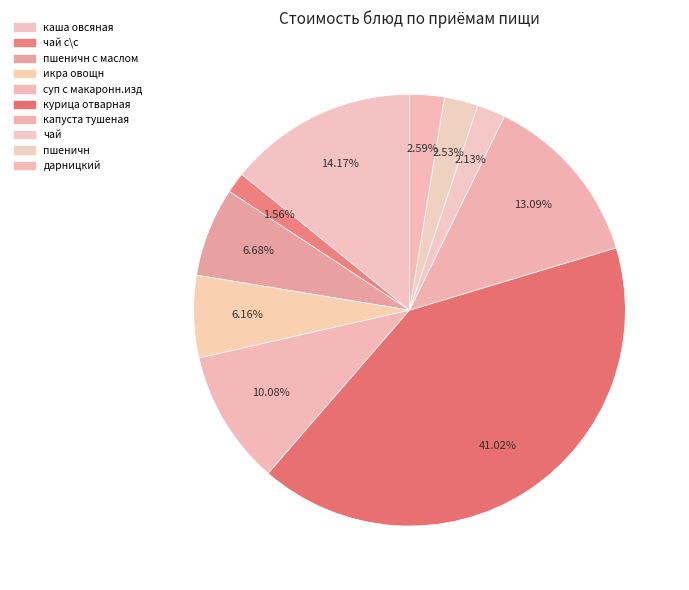

Combined, do курица отварная and икра овощн account for over 50%?

No